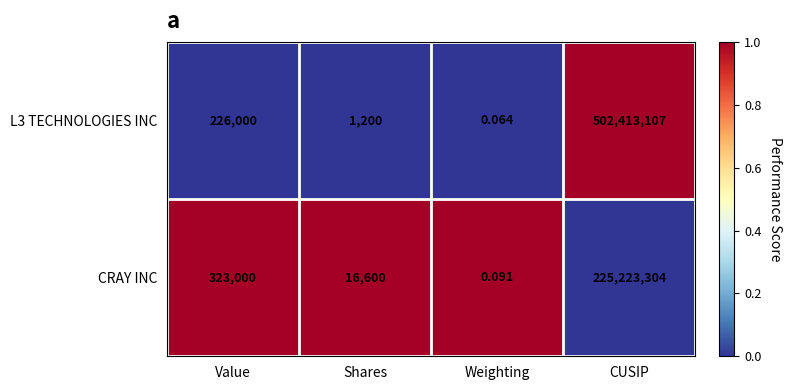

How many distinct data groups are displayed?

2